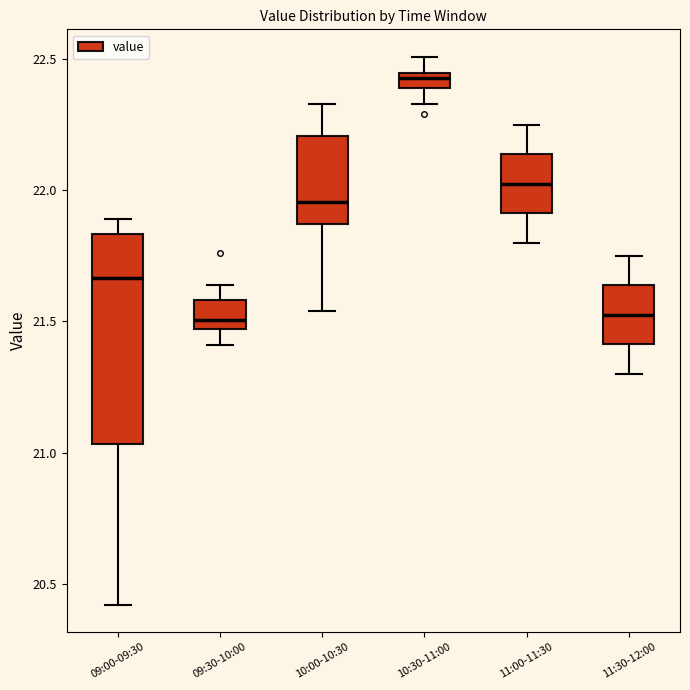

Comparing the boxes themselves (not the whiskers), which one is the tallest?

09:00-09:30